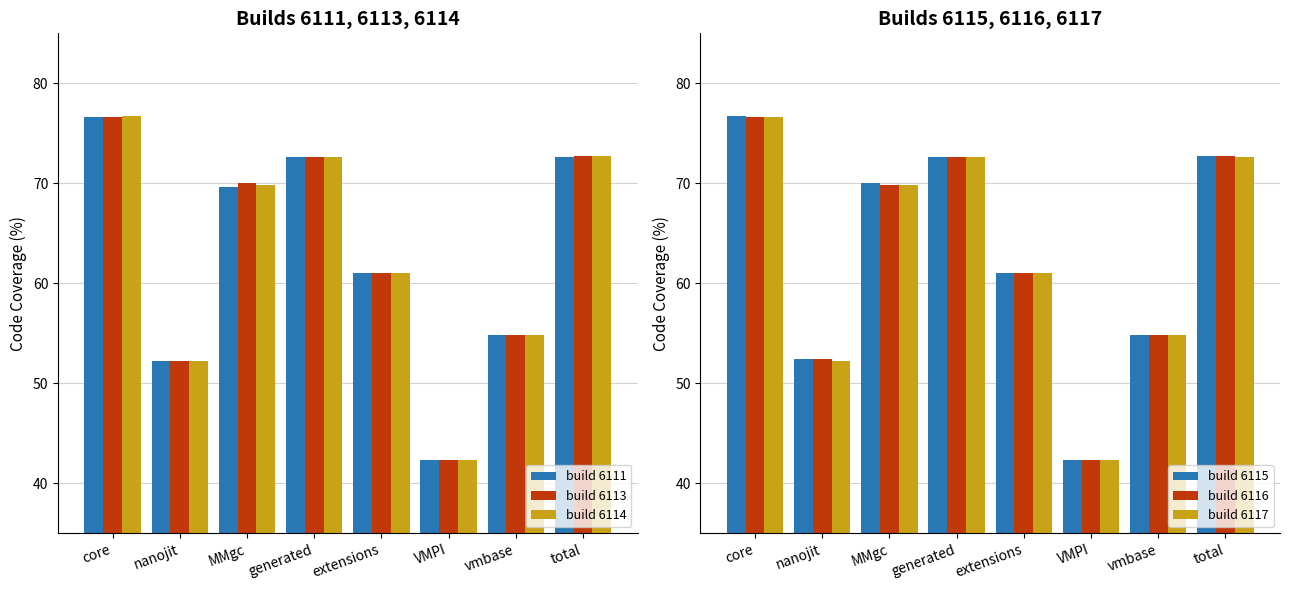

True or false: build 6115 has a value of 72.6 at generated.

True